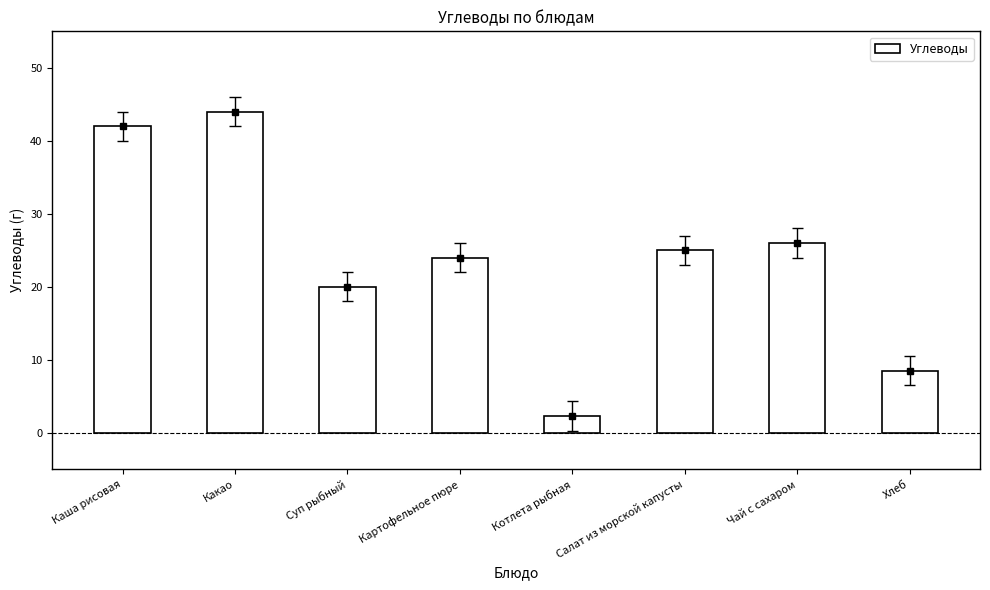

What is the average value?

24.0